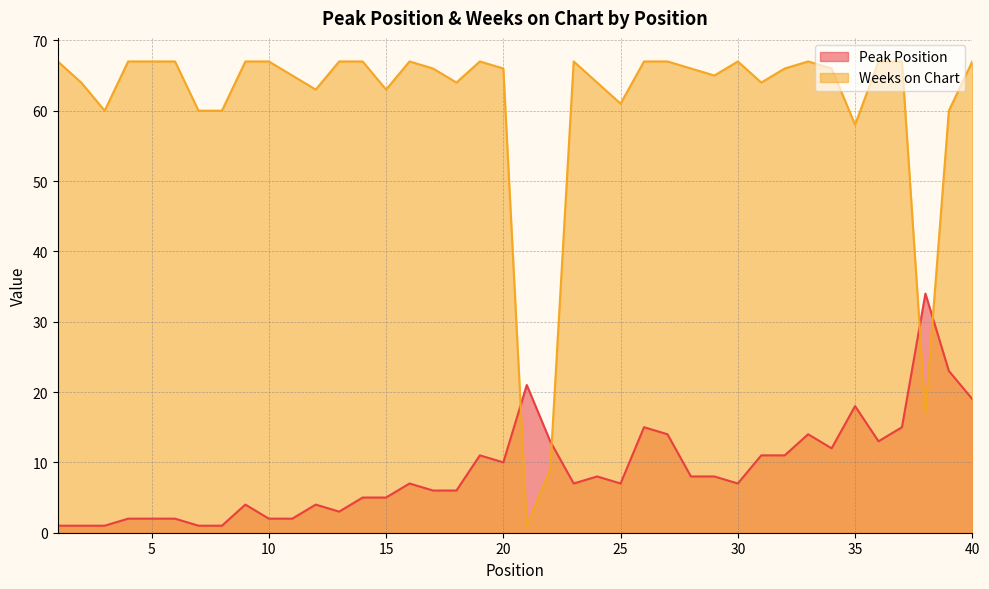

Which category has the lowest value in the Weeks on Chart series?

21